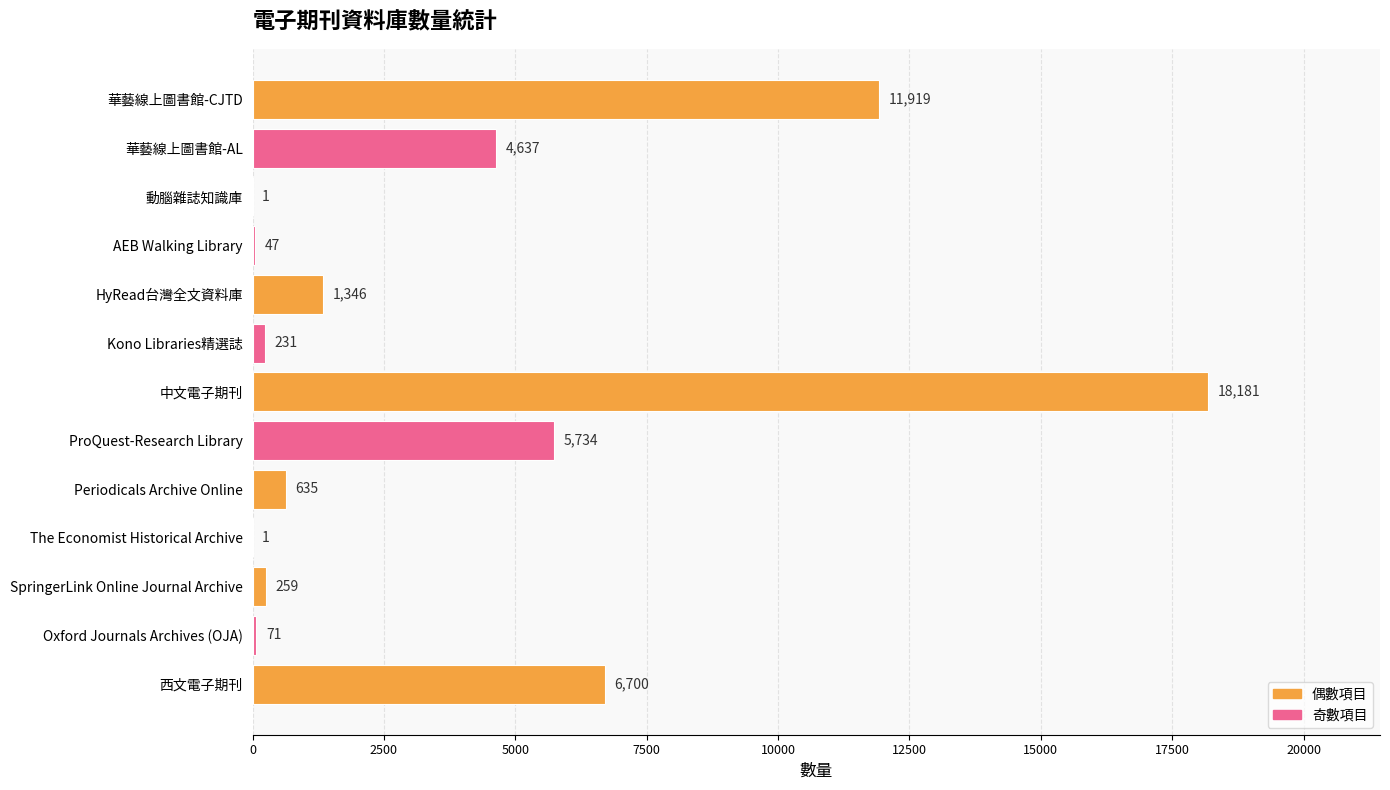

What is the ratio of the value at Kono Libraries精選誌 to the value at 動腦雜誌知識庫?

231.0